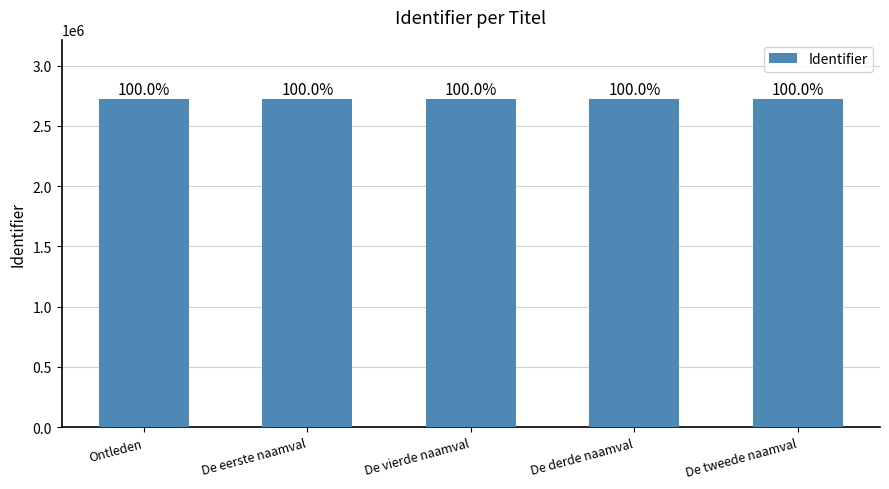

What is the label of the 3rd bar from the right?

De vierde naamval